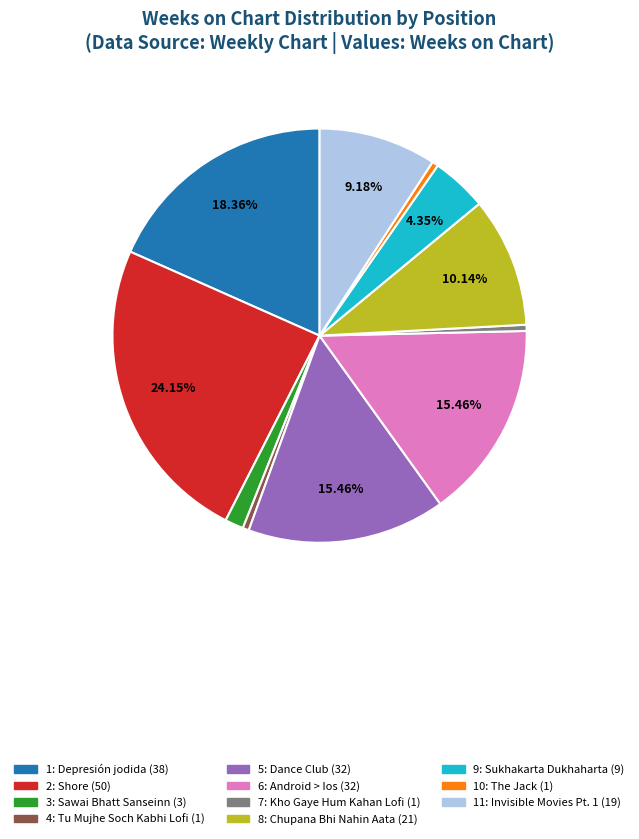

To the nearest percent, what is the combined percentage of 9: Sukhakarta Dukhaharta and 7: Kho Gaye Hum Kahan Lofi?

5%